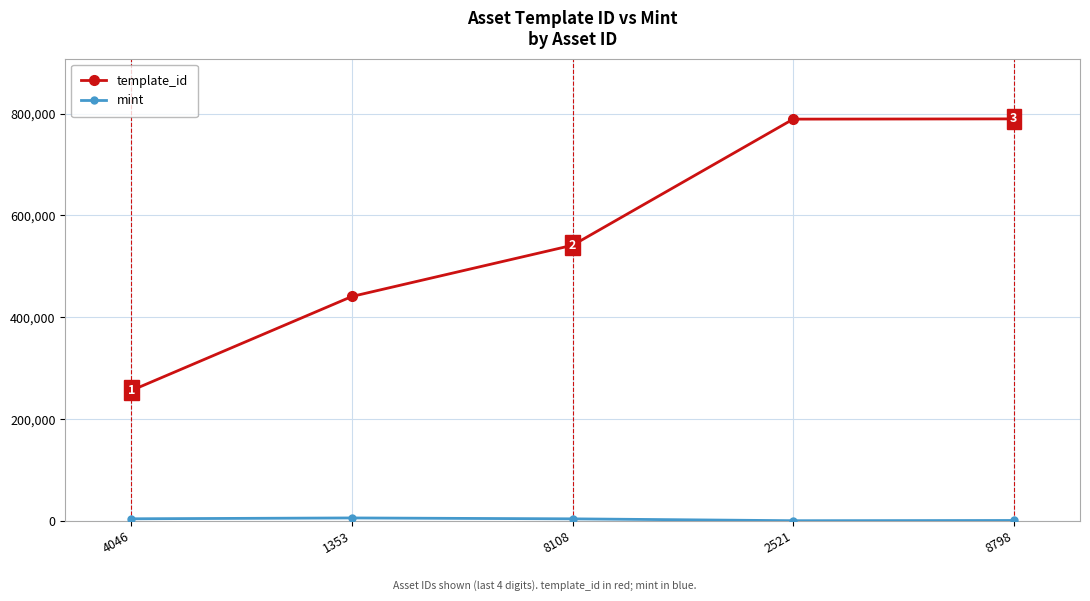

What is the label of the 2nd point from the left?

1353